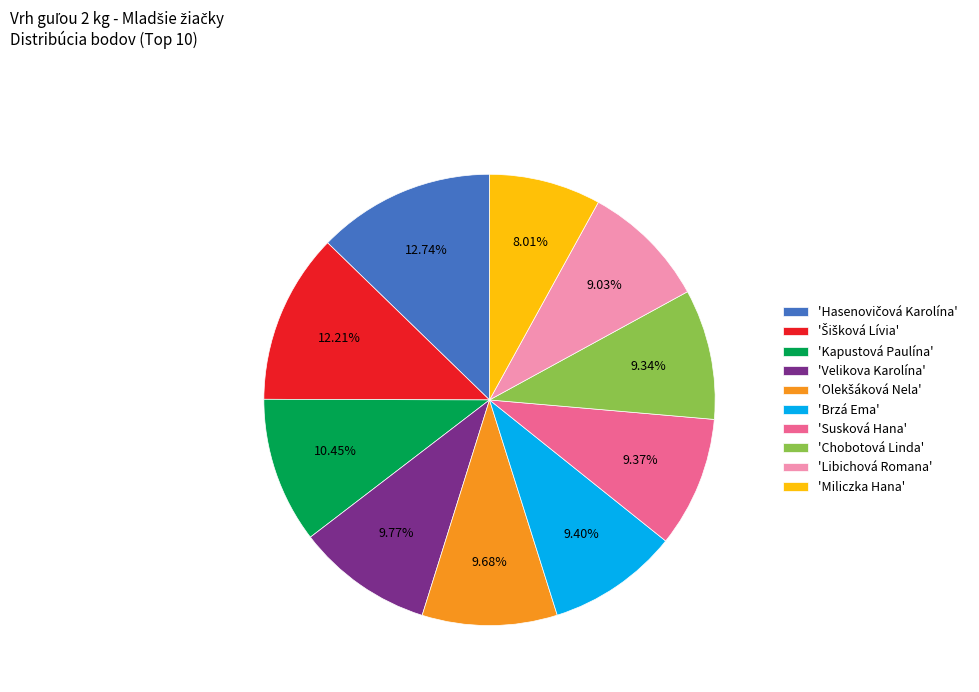

What is the ratio of the value at 'Susková Hana' to the value at 'Brzá Ema'?

1.0